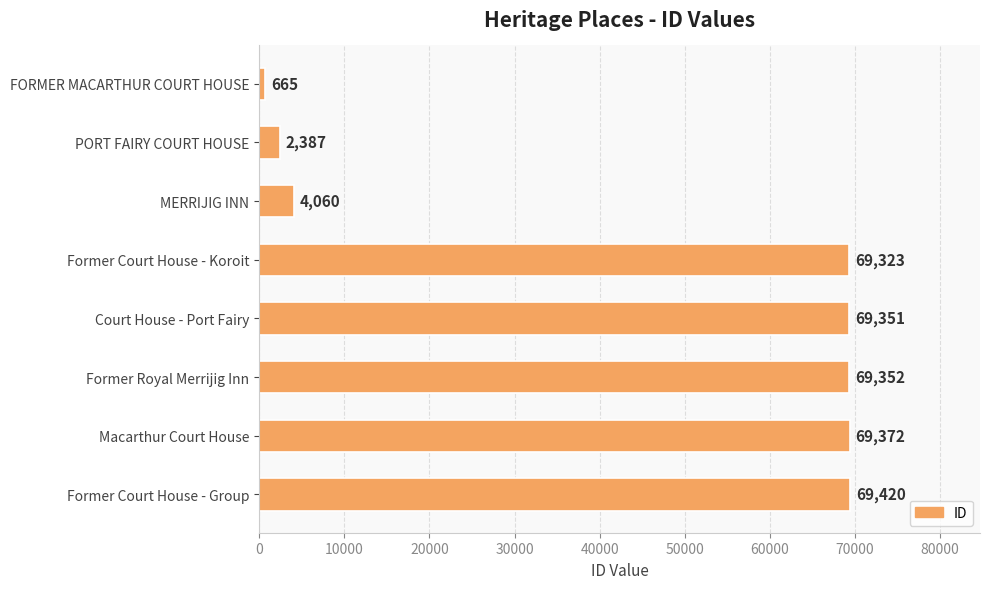

List the labels in order of value, largest first.

Former Court House - Group, Macarthur Court House, Former Royal Merrijig Inn, Court House - Port Fairy, Former Court House - Koroit, MERRIJIG INN, PORT FAIRY COURT HOUSE, FORMER MACARTHUR COURT HOUSE